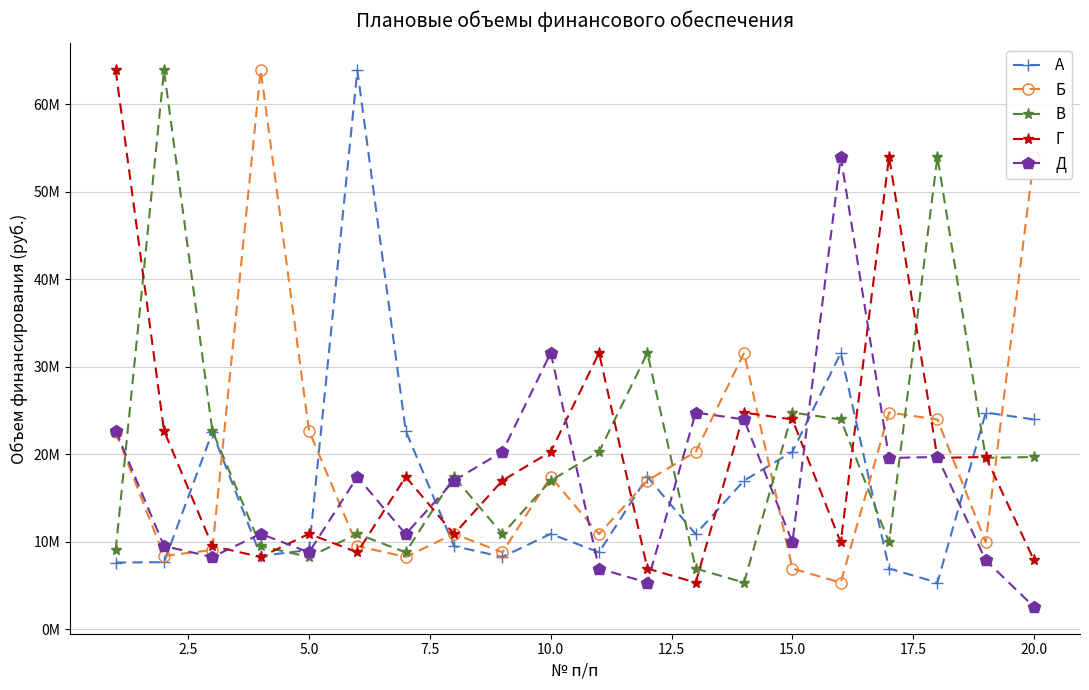

Is this an area chart (filled region under the line)?

No